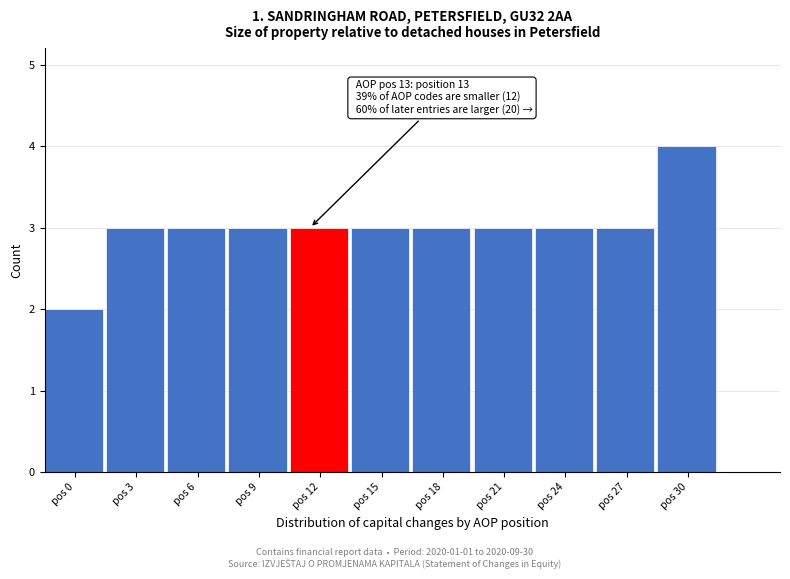

Reading left to right, extract all data points from this chart.

pos 0=2	pos 3=3	pos 6=3	pos 9=3	pos 12=3	pos 15=3	pos 18=3	pos 21=3	pos 24=3	pos 27=3	pos 30=4